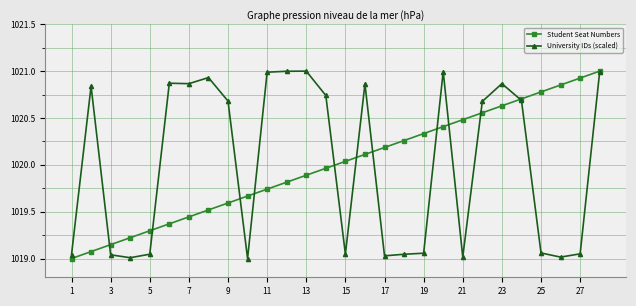

Is it true that University IDs (scaled) equals 502.1 at 9?

False